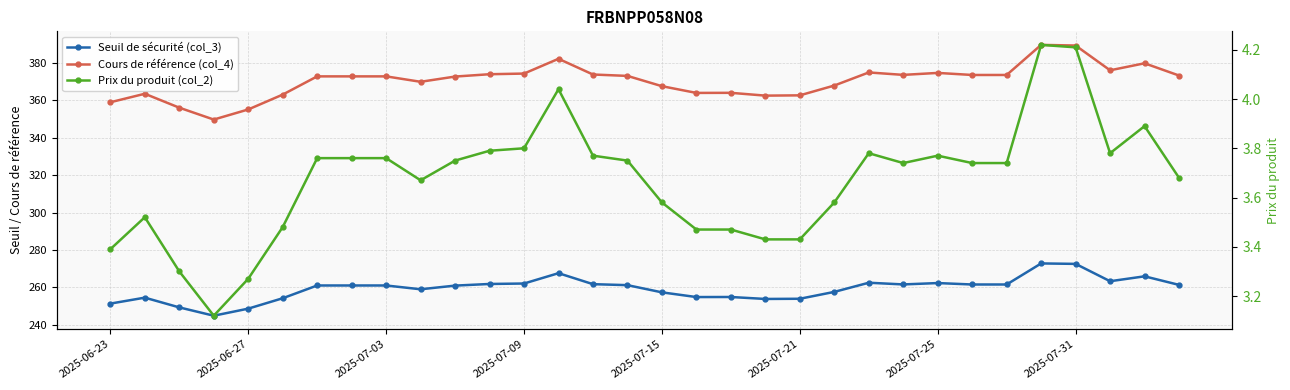

How many lines are shown in the chart?

3